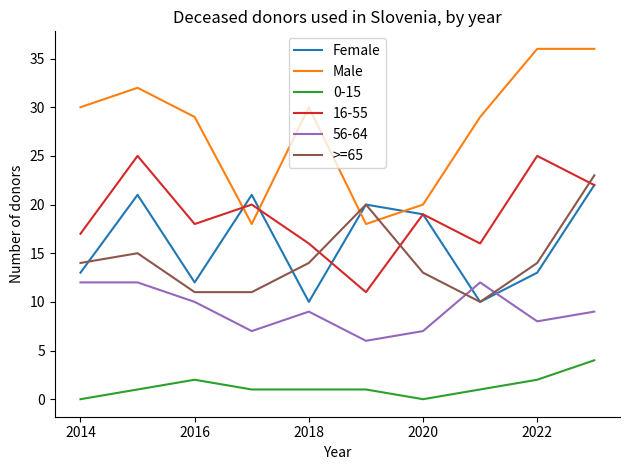

At how many categories does at least one series exceed 23?

7